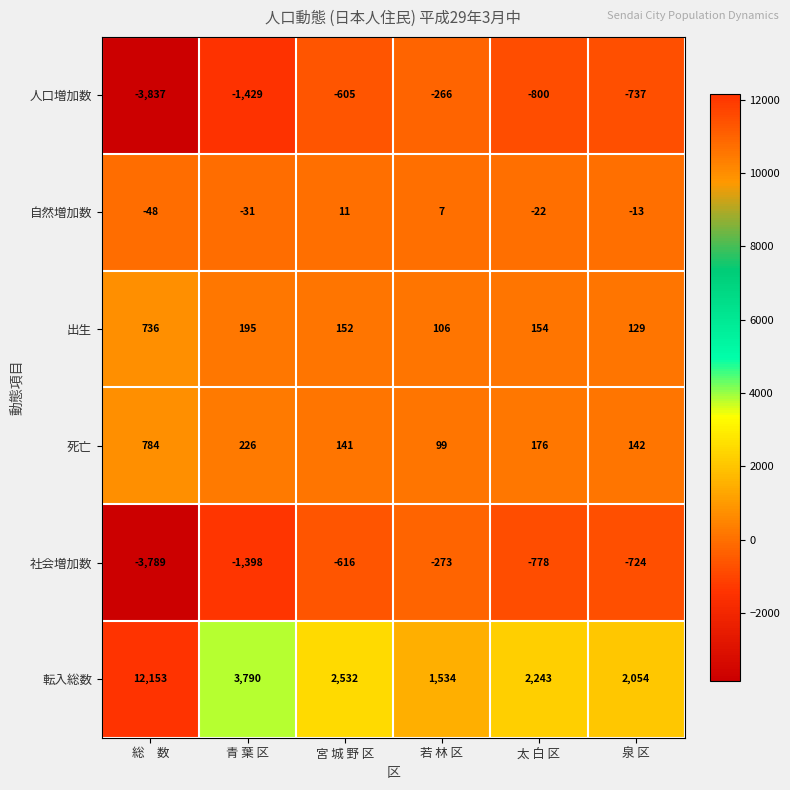

Count the number of categories in the chart.

6